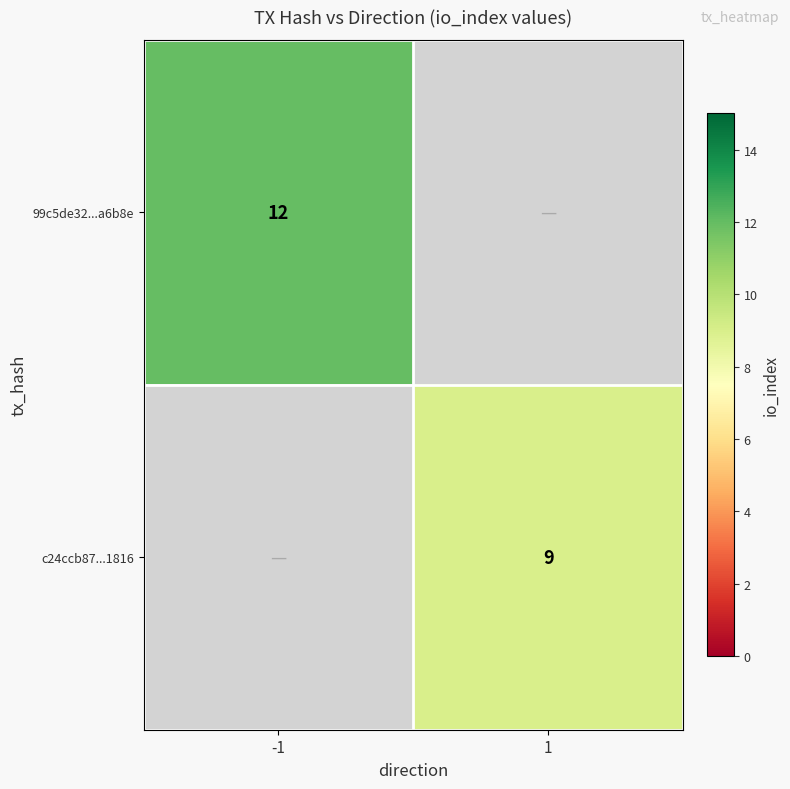

Which category has the lowest value across all series?

1